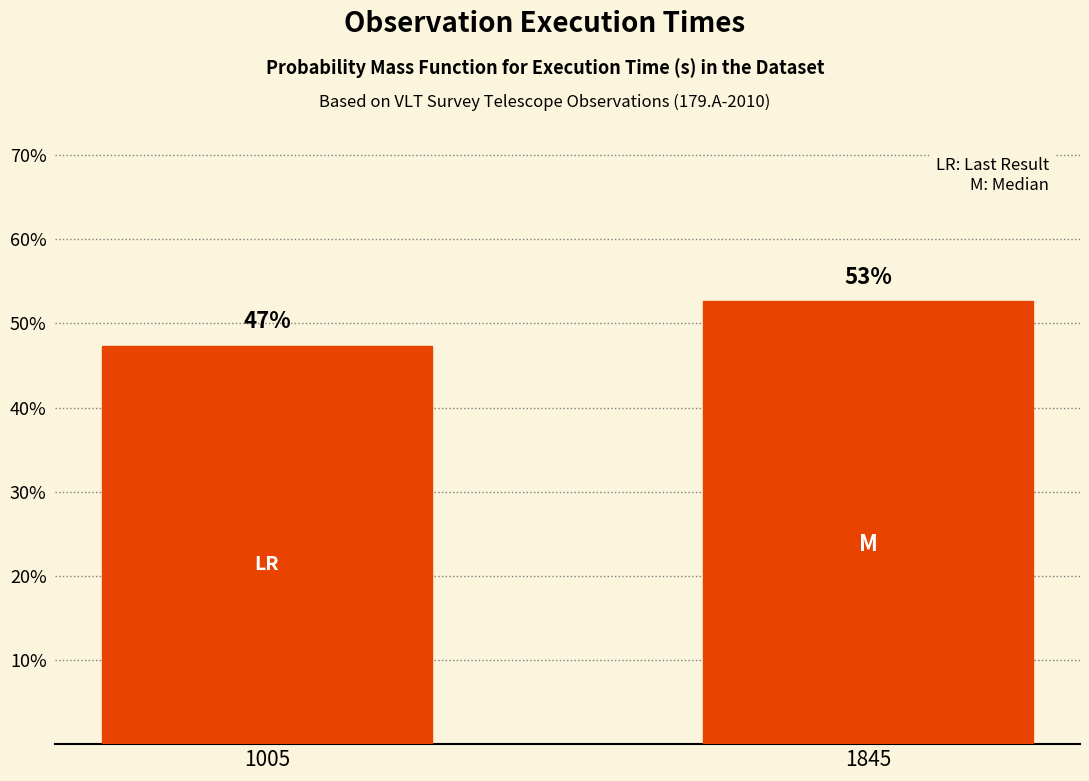

Are the bars horizontal?

No